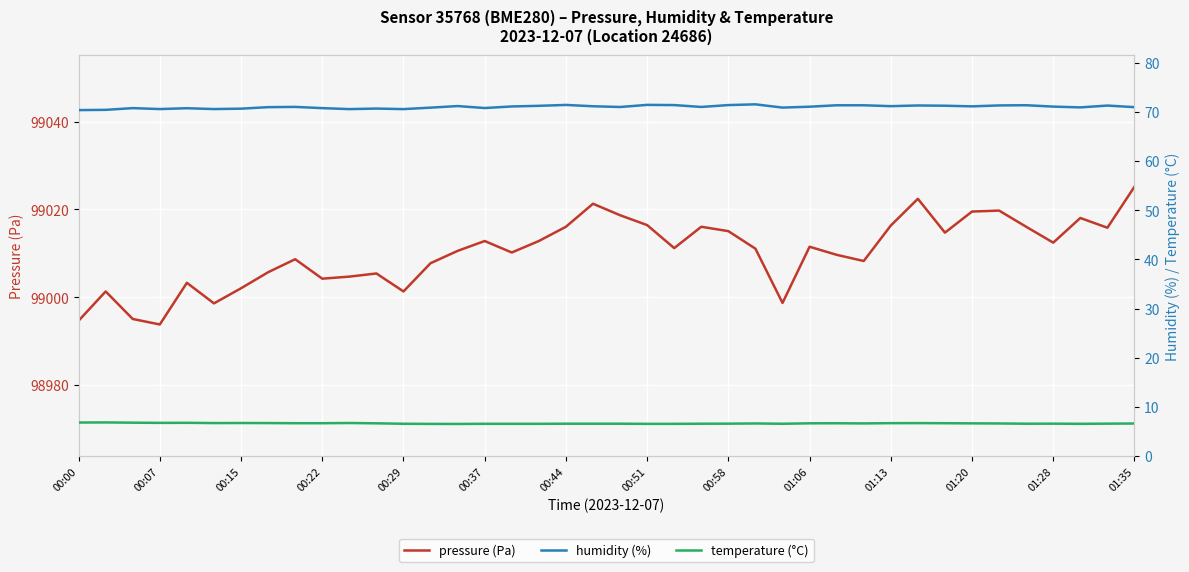

True or false: pressure (Pa) has a value of 161213.5 at 01:13.

False